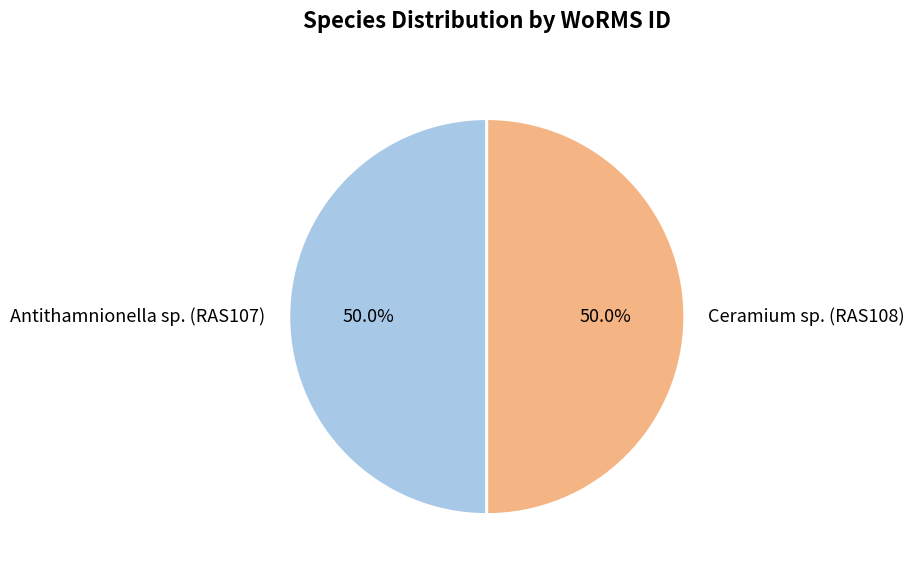

Count the number of slices in the pie.

2